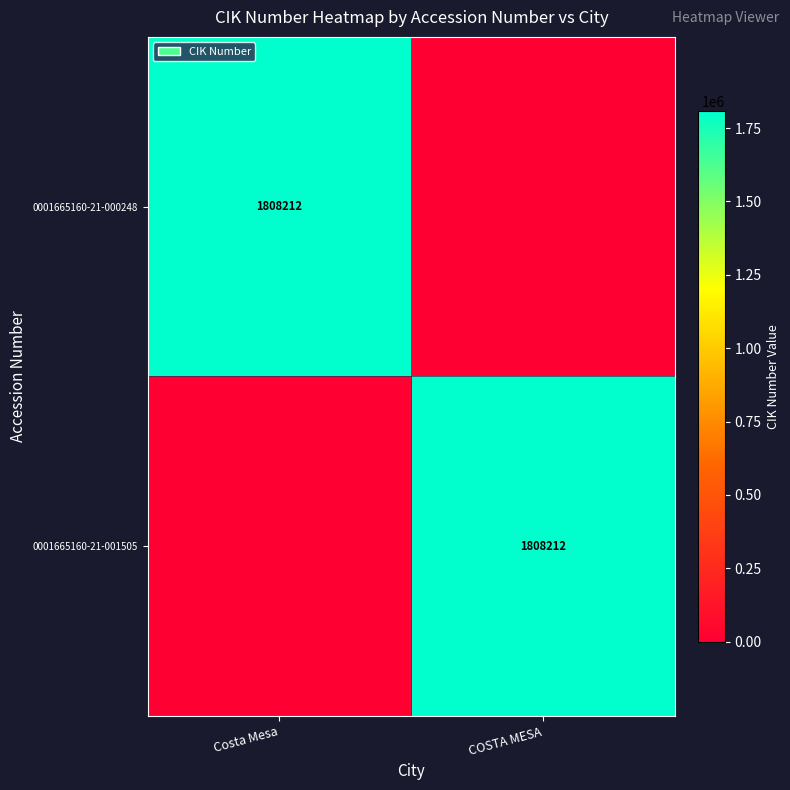

True or false: 0001665160-21-000248 has a value of 1808212 at Costa Mesa.

True